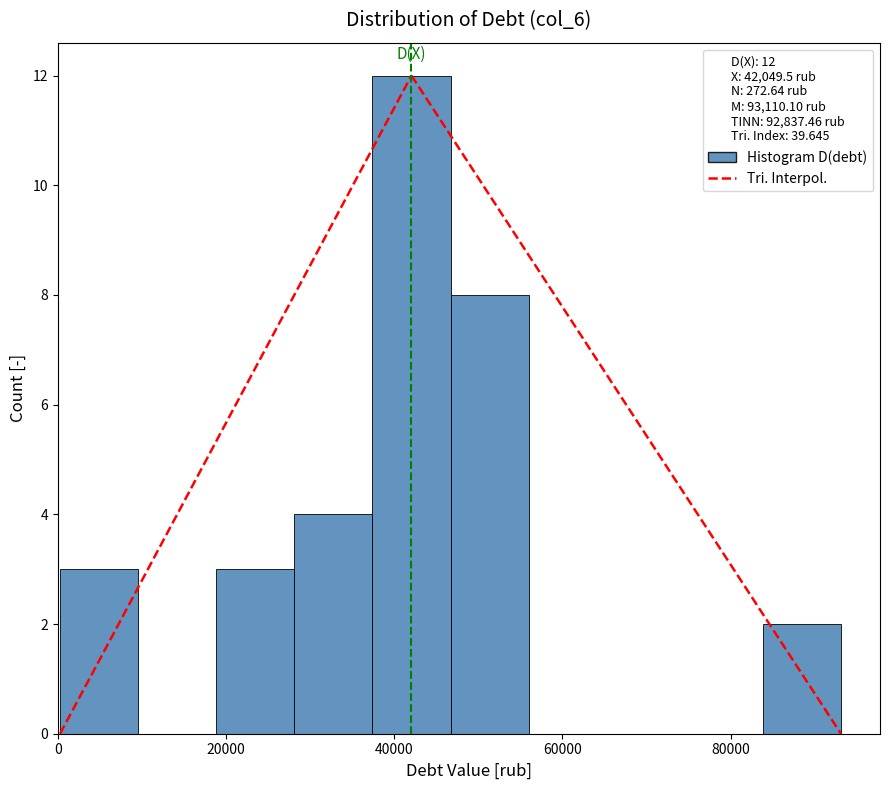

Reading left to right, transcribe this chart: for each bar, give the range it covers on the x-axis and its height. Neither the bar edges nor the heights are printed on the chart, so give them approximately, as read against the axes.

0 to 10000: 3
10000 to 18000: 0
18000 to 28000: 3
28000 to 38000: 4
38000 to 46000: 12
46000 to 56000: 8
56000 to 66000: 0
66000 to 74000: 0
74000 to 84000: 0
84000 to 94000: 2